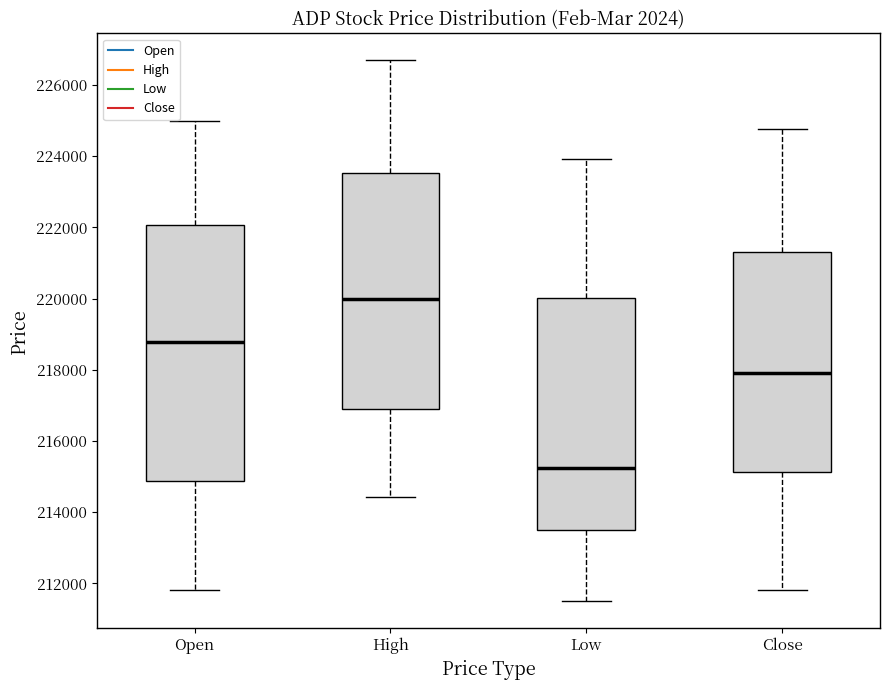

Comparing the boxes themselves (not the whiskers), which one is the tallest?

Open